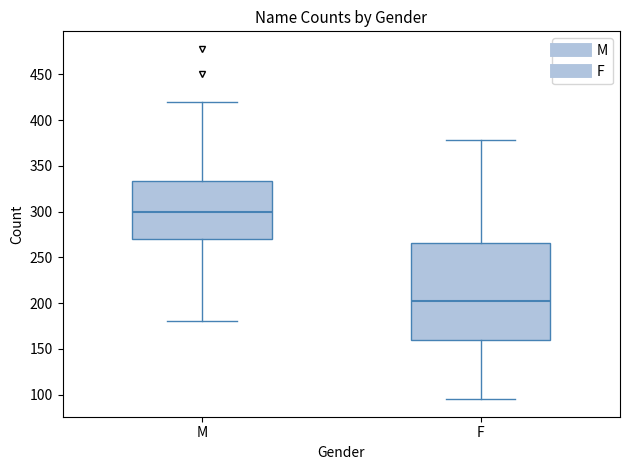

Where is the upper edge of the box for M on the y-axis? The values are not printed on the chart, so give them approximately, as read against the axis.

335